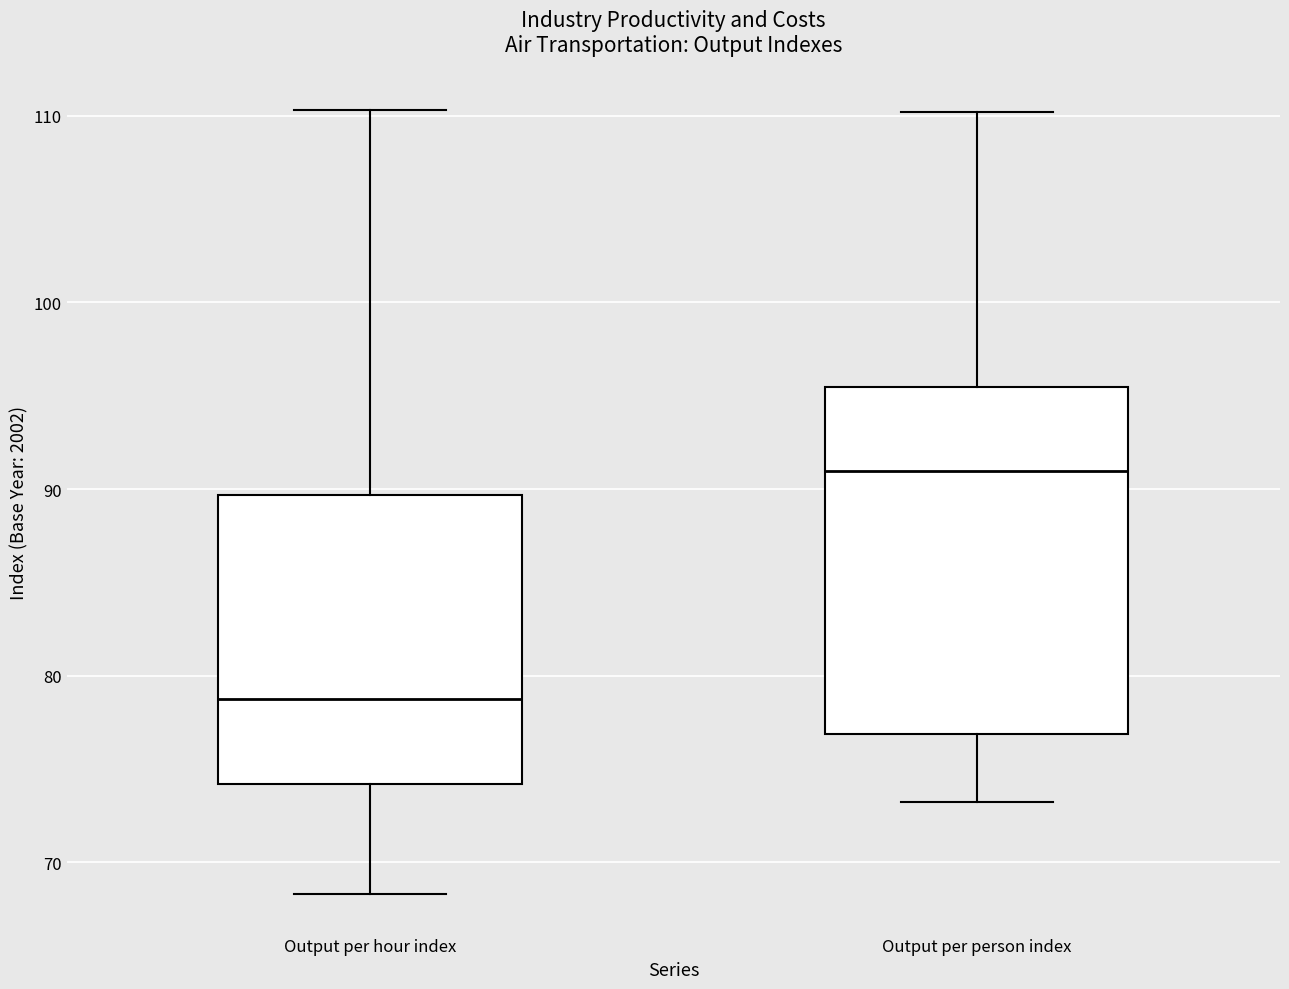

Comparing the boxes themselves (not the whiskers), which one is the tallest?

Output per person index